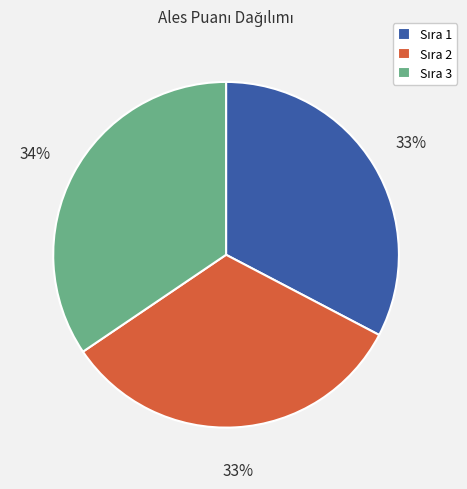

To the nearest percent, what is the average slice percentage?

33%